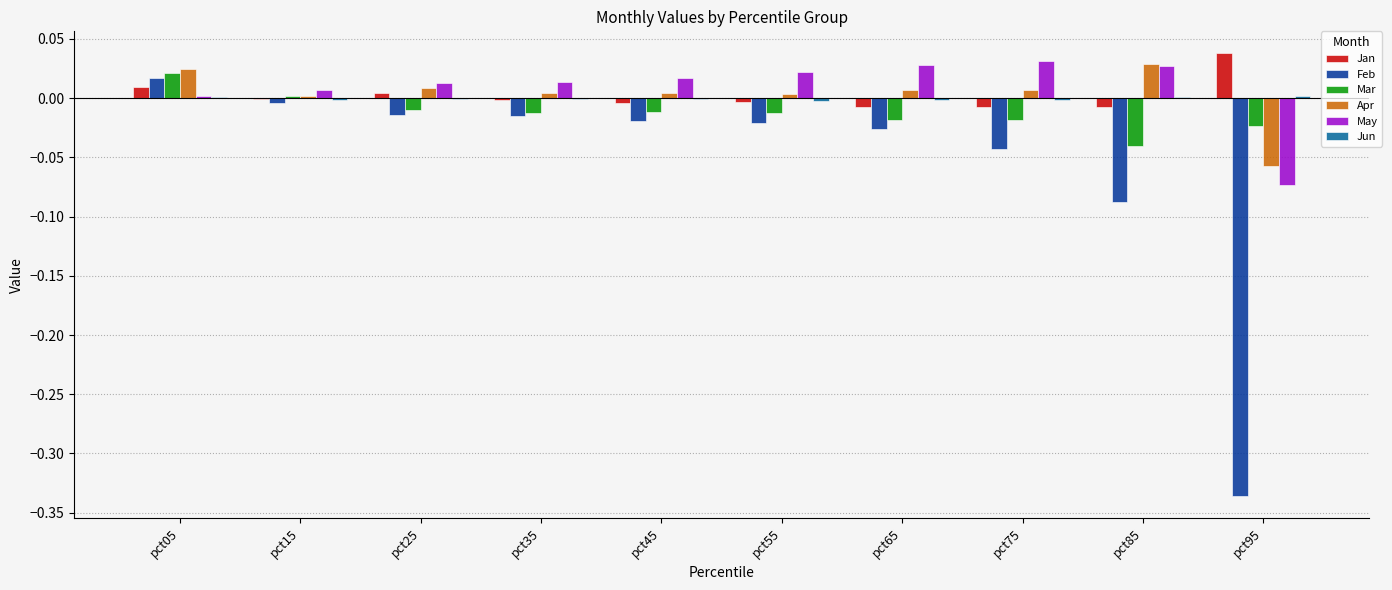

Which series changed the most between pct35 and pct85?

Feb